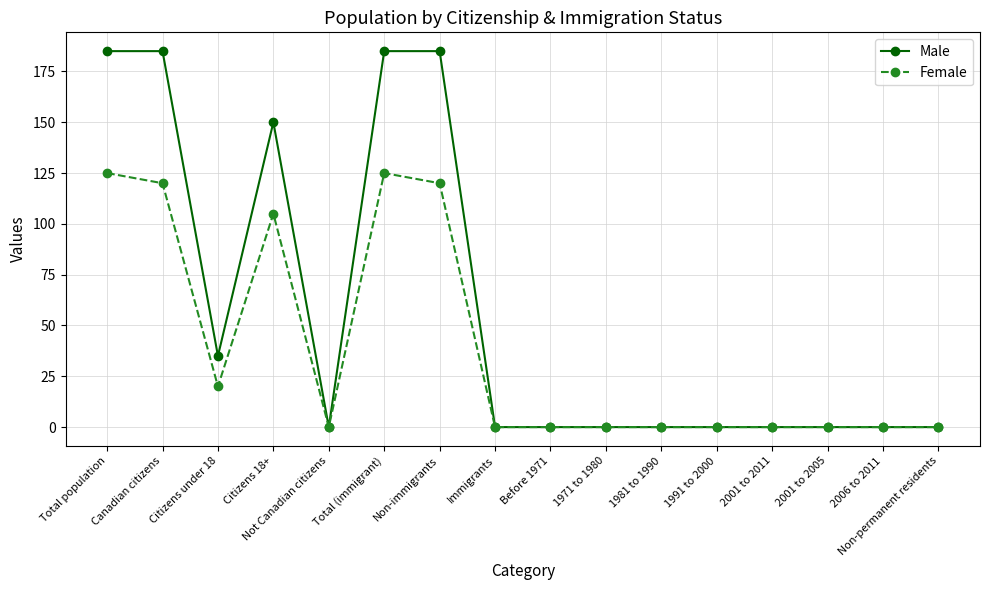

Rank the series by their average value, from highest to lowest.

Male, Female